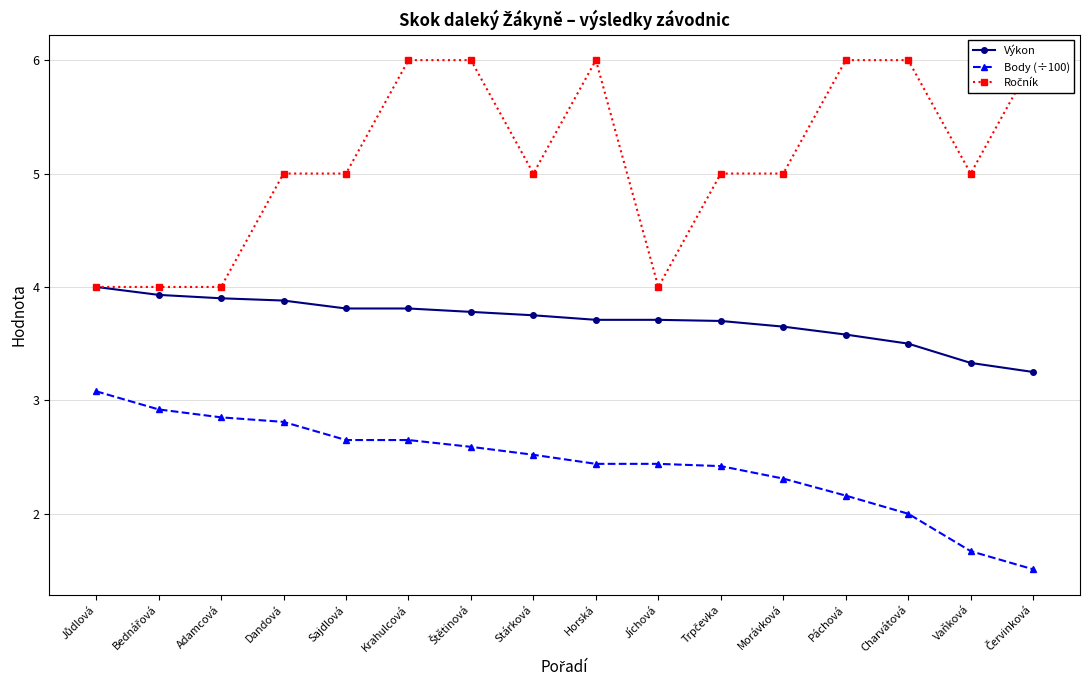

How many values in the Ročník series exceed 5?

6